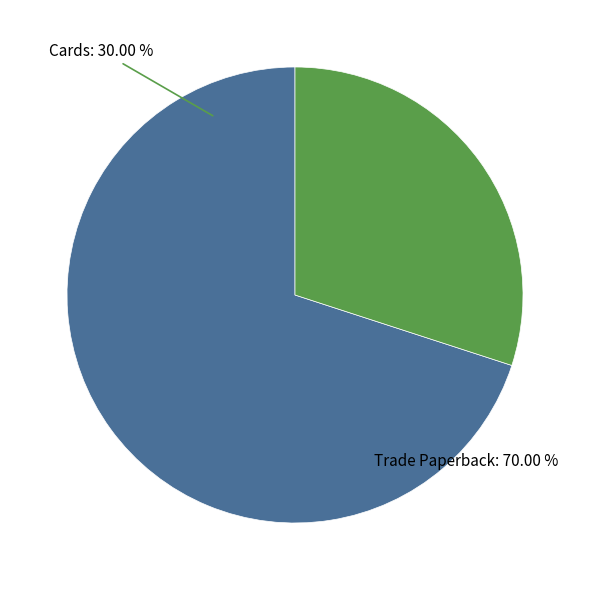

Approximately how many times larger is the value at Trade Paperback compared to Cards?

2.3